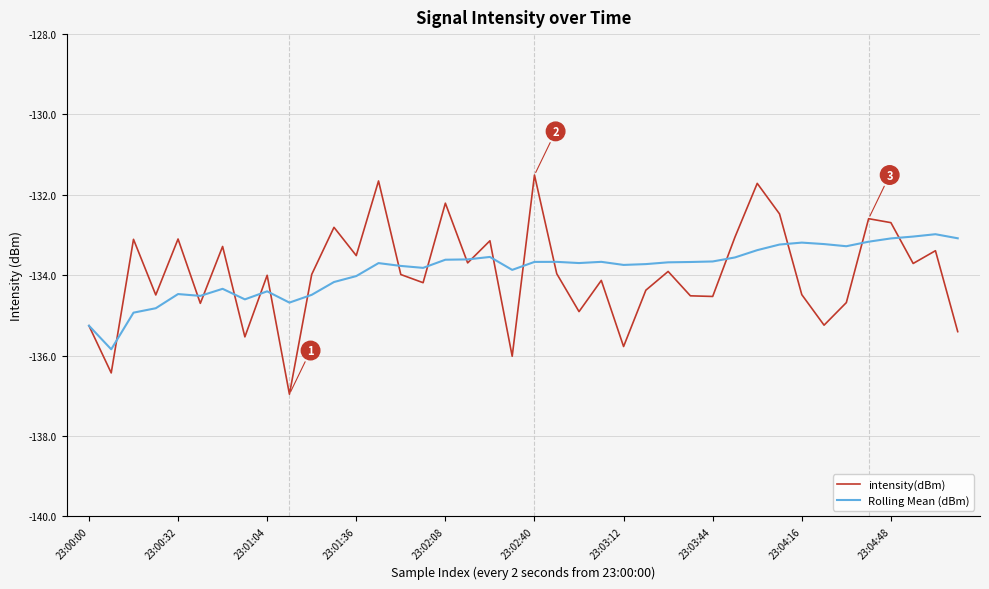

What is the minimum value shown in the chart?

-137.0